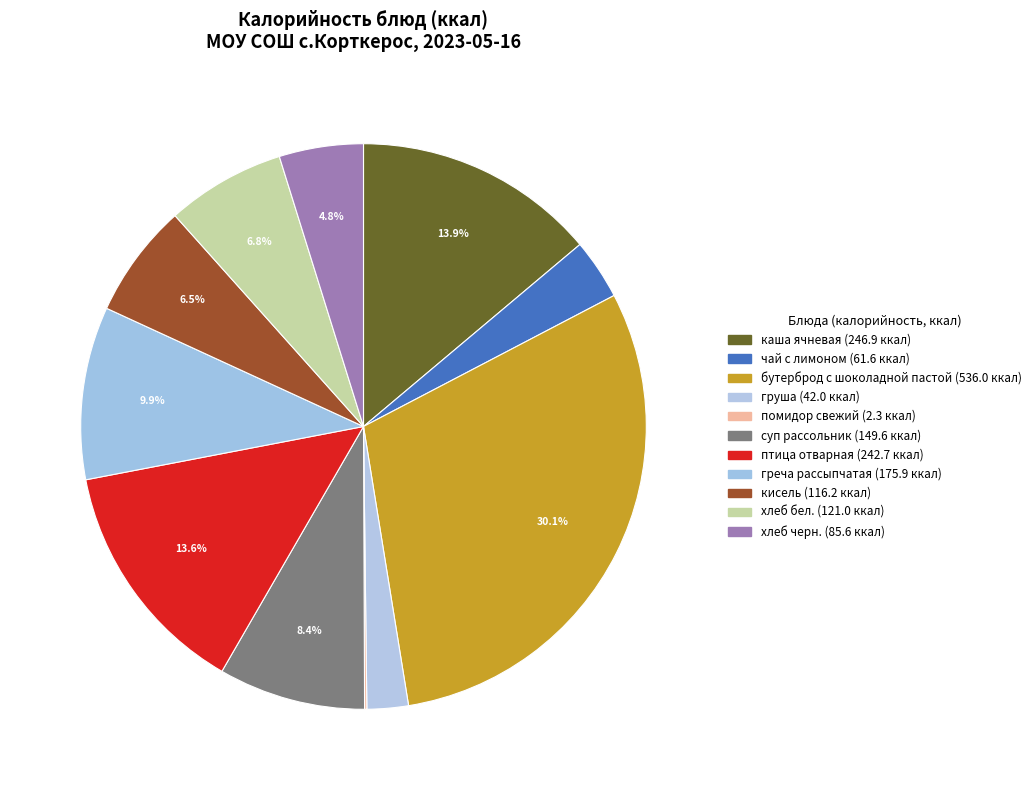

Which category has the smallest portion of the pie?

помидор свежий